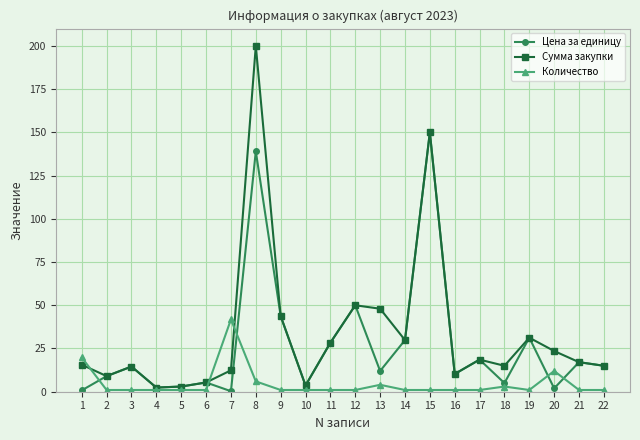

What is the value of the Количество point at the 3rd from the left?

1.0